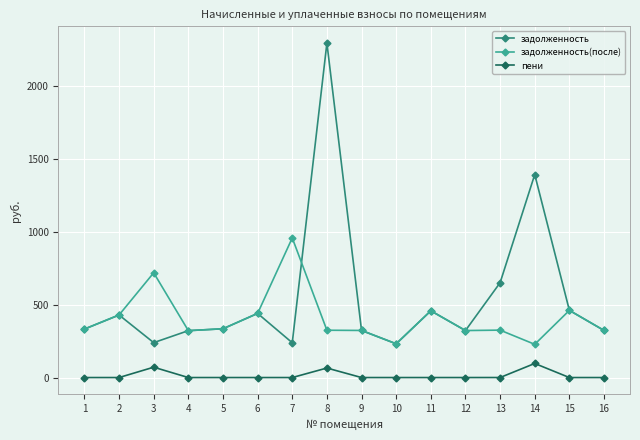

What is the minimum value for задолженность?

231.1